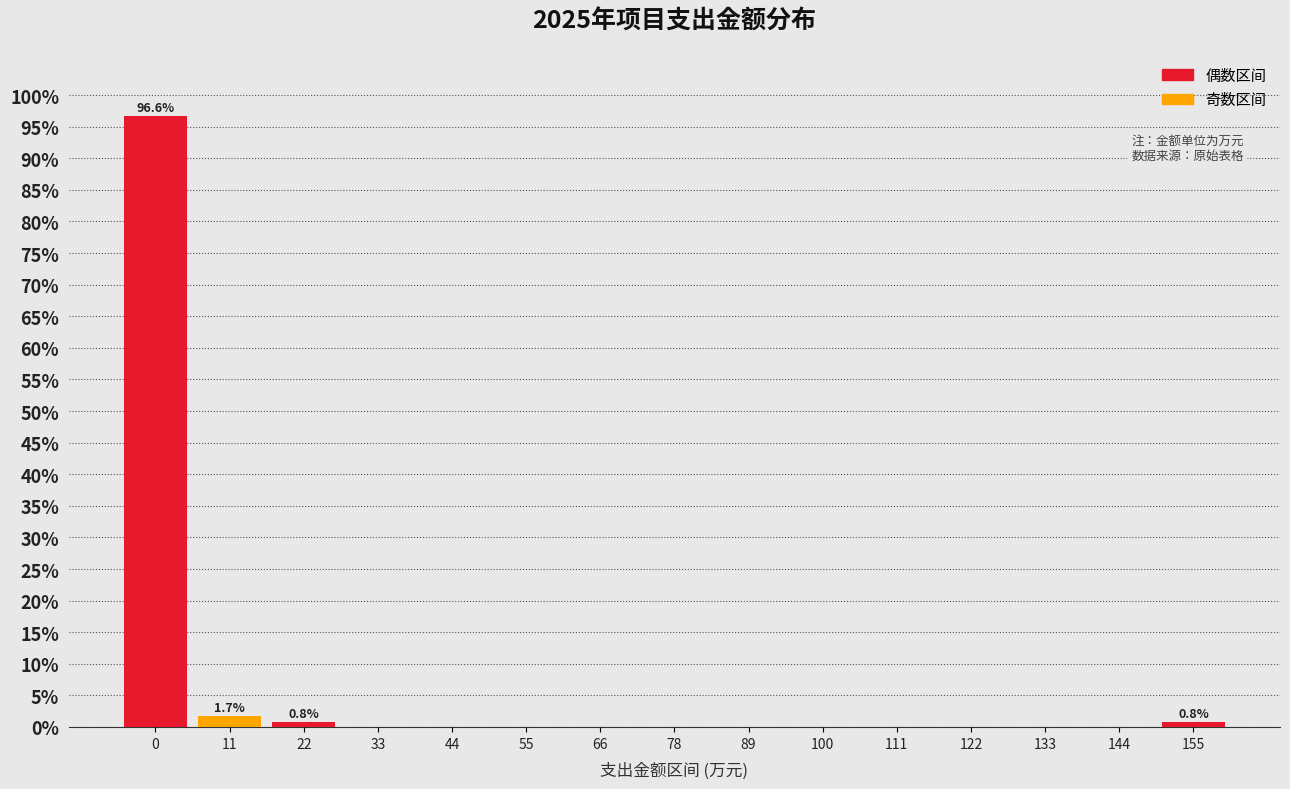

Reading left to right, what are all the values shown in this chart?

0=96.6	11=1.7	22=0.8	33=0.0	44=0.0	55=0.0	66=0.0	78=0.0	89=0.0	100=0.0	111=0.0	122=0.0	133=0.0	144=0.0	155=0.8